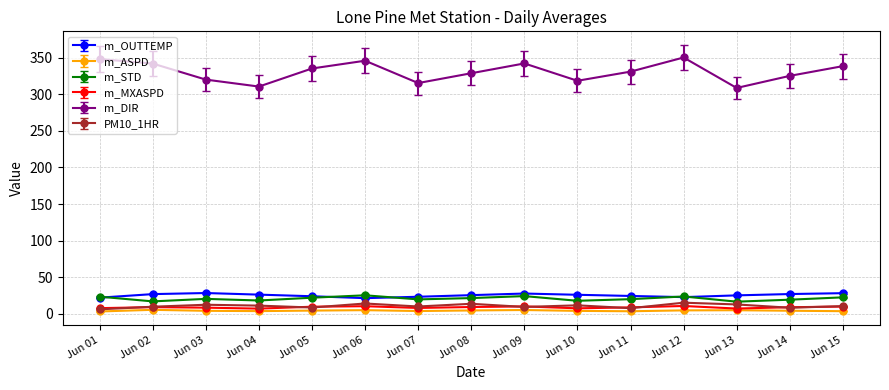

Which series has the largest range (max minus min)?

m_DIR